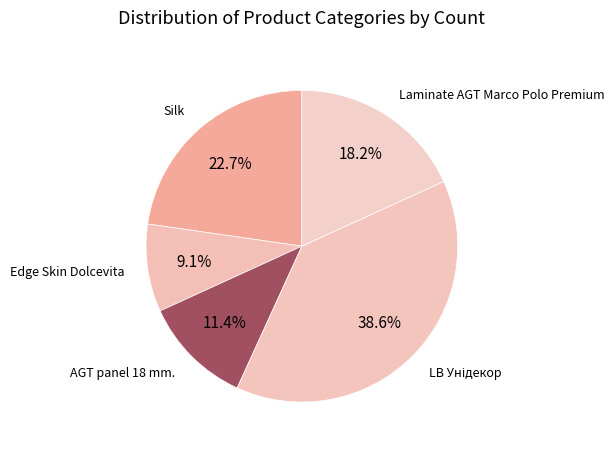

Is there a majority slice in this chart?

No